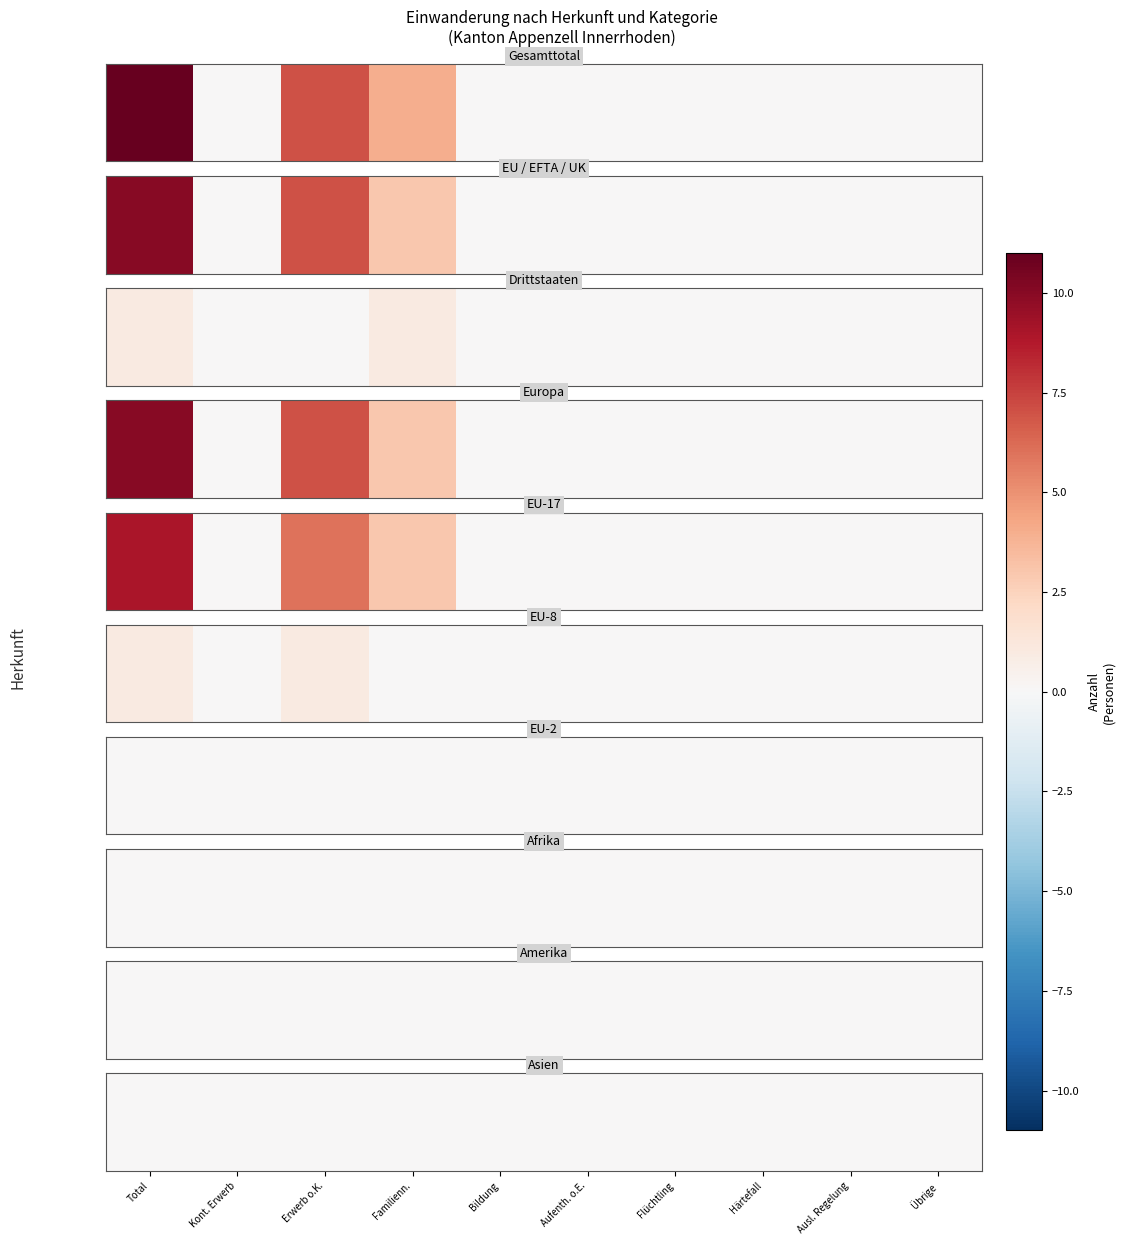

Is the value of EU / EFTA / UK at Kont. Erwerb greater than the value of Gesamttotal at Bildung?

No